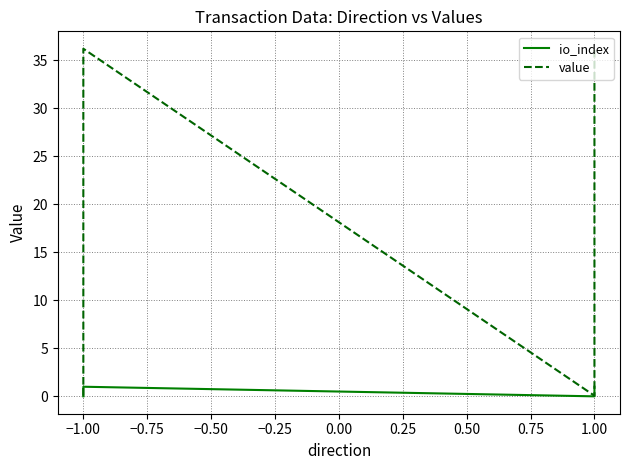

True or false: value has more than 1 points higher than both neighbors.

False